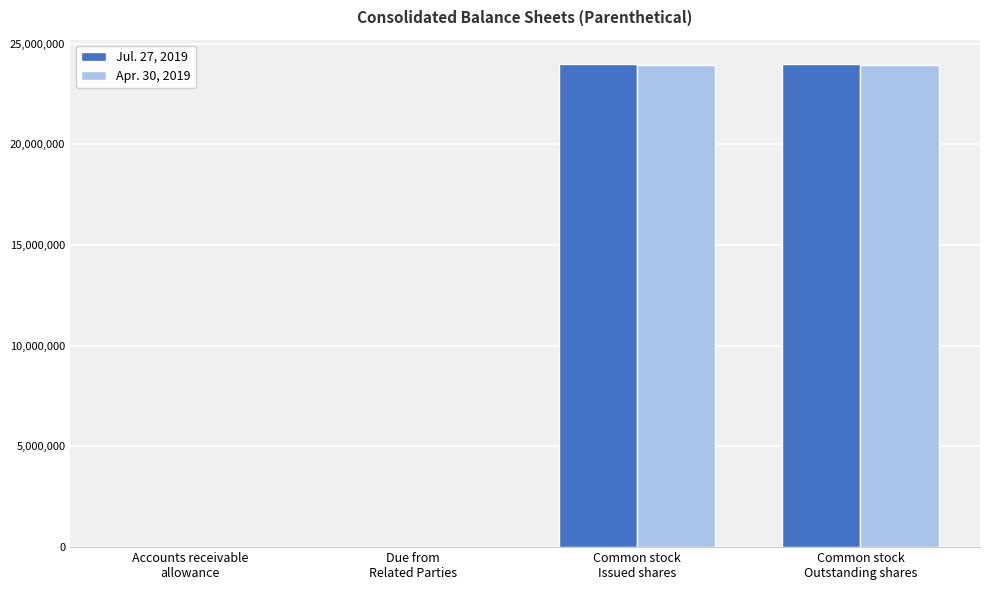

What is the sum of the Apr. 30, 2019 values at Accounts receivable
allowance and Common stock
Issued shares?

23947334